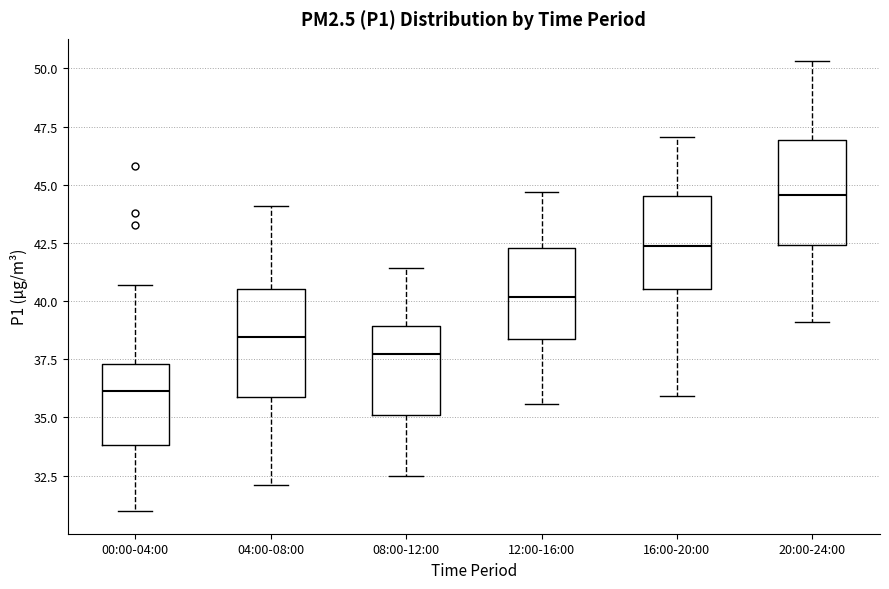

Which box's median line is the highest?

20:00-24:00